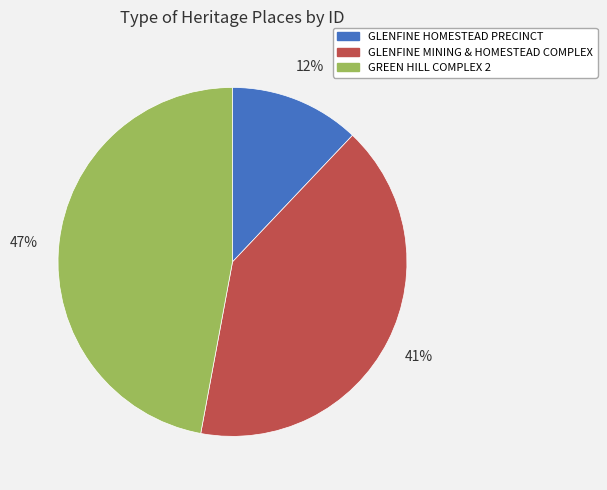

To the nearest percent, what is the combined percentage of GLENFINE HOMESTEAD PRECINCT and GREEN HILL COMPLEX 2?

59%